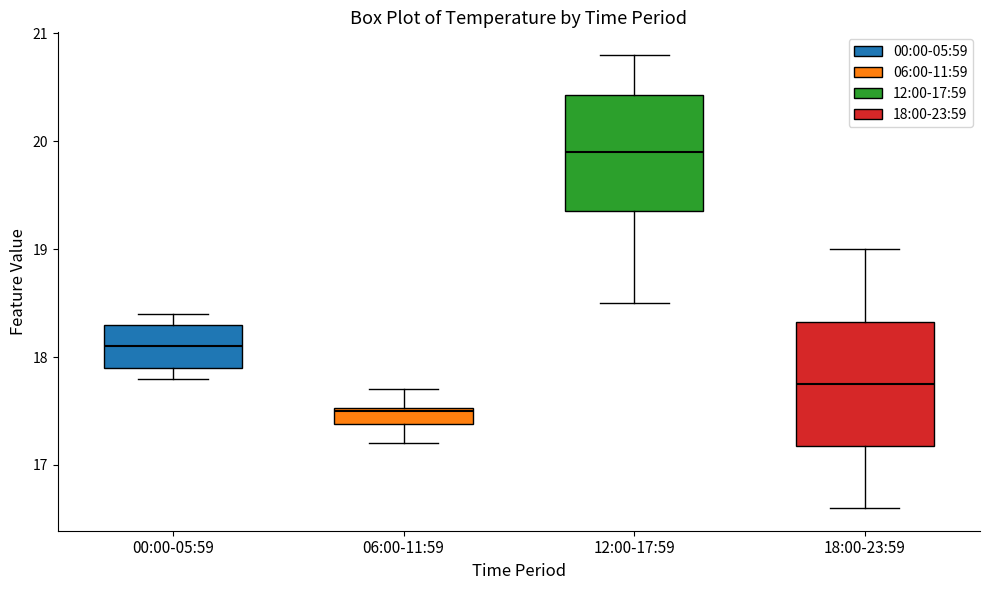

Which box has the lowest median line?

06:00-11:59